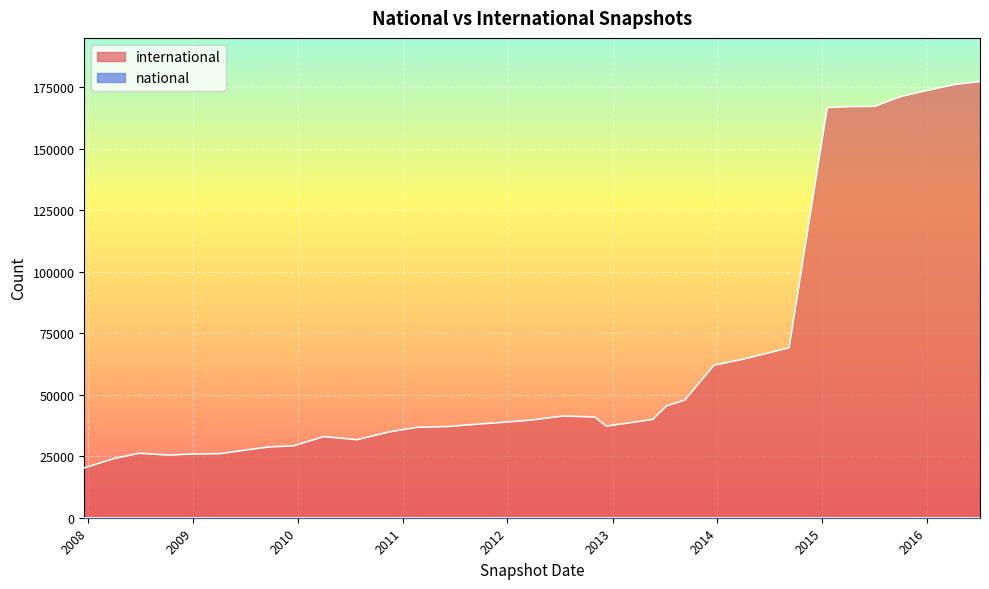

What is the greatest value displayed?

177388